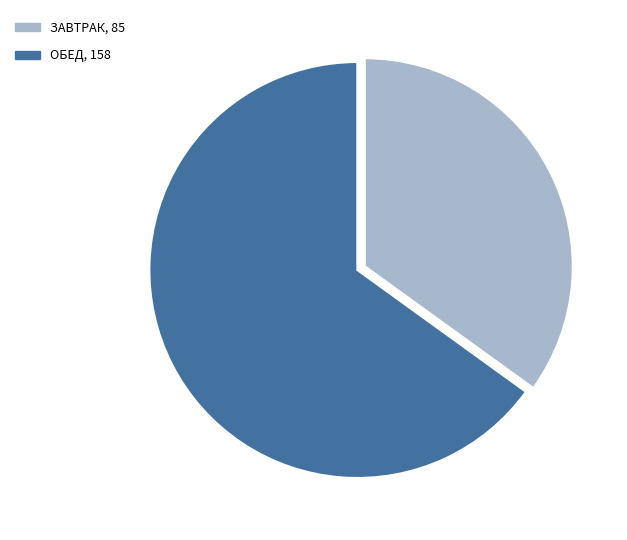

Between ЗАВТРАК, 85 and ОБЕД, 158, which is larger?

ОБЕД, 158